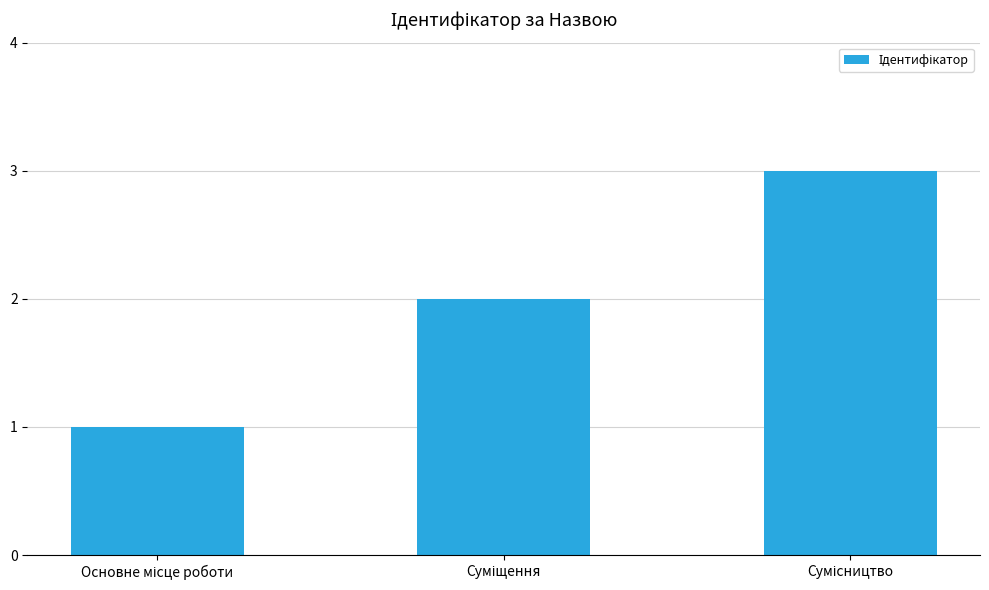

What is the maximum value shown in the chart?

3